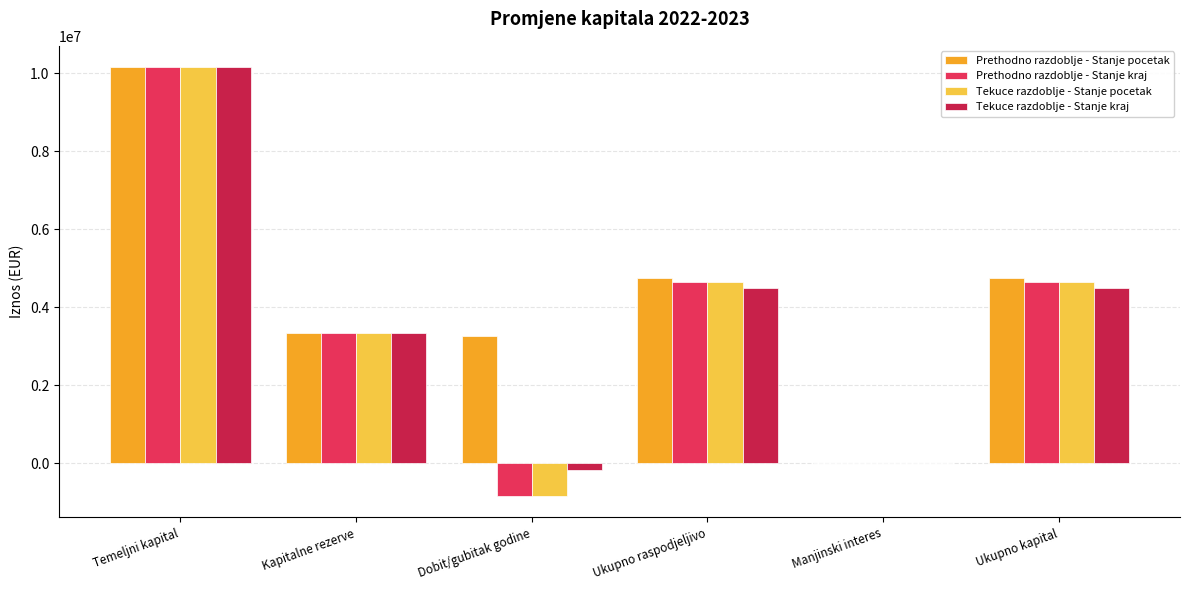

Is it true that Tekuce razdoblje - Stanje pocetak equals 10149844 at Temeljni kapital?

True